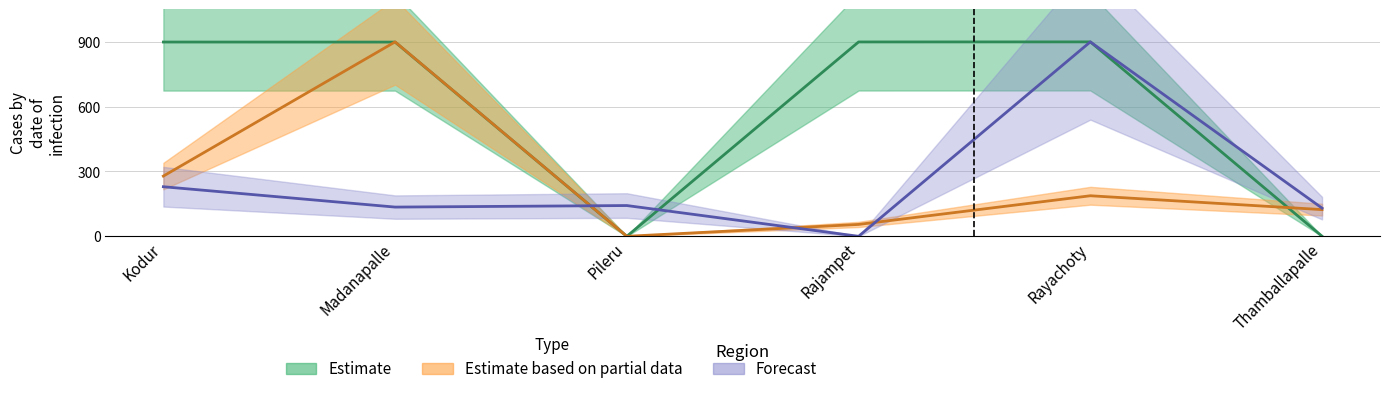

The value of Estimate based on partial data at Rajampet is 55.0. True or false?

True